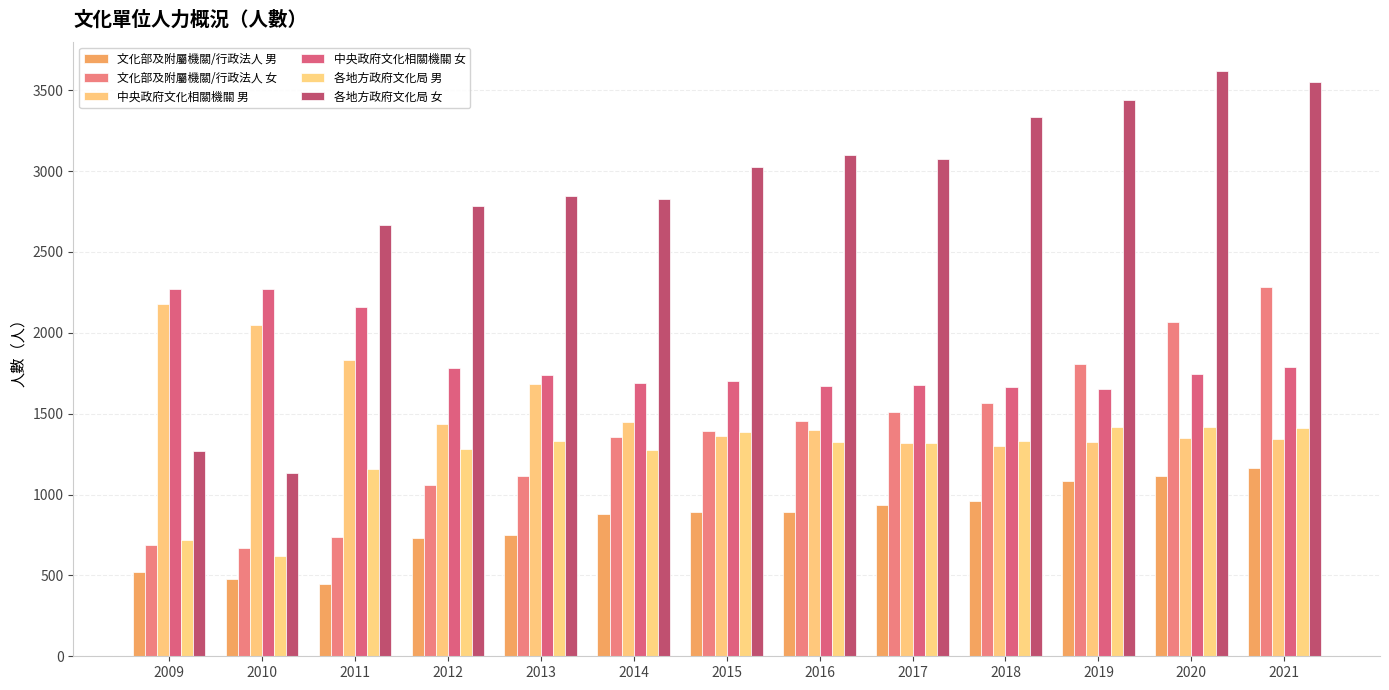

At which category does the chart reach its minimum across all series?

2011